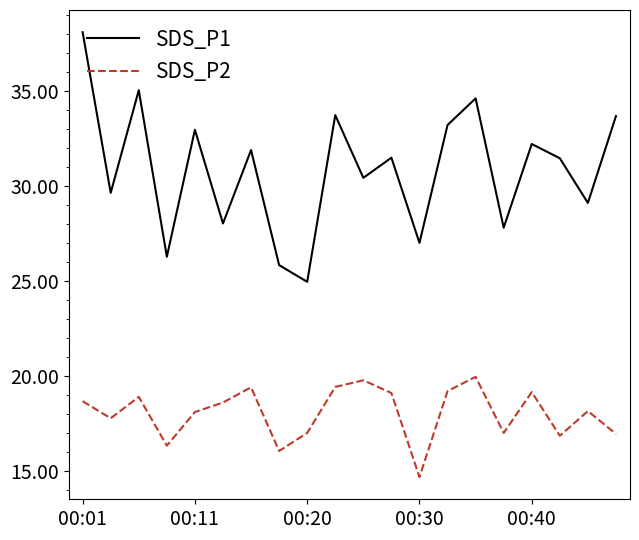

Which series has the largest total across all categories?

SDS_P1